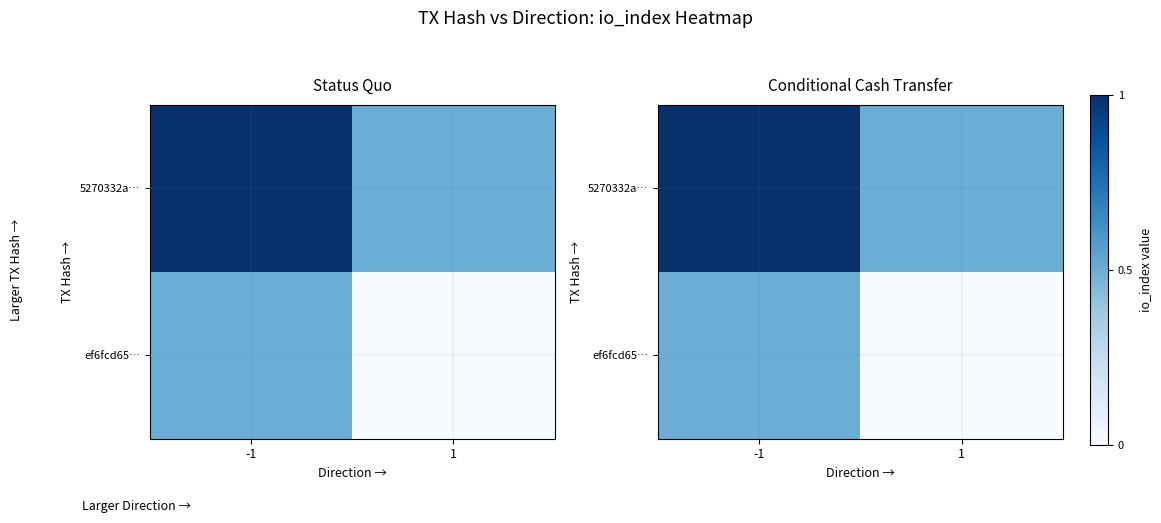

Rank the series by their average value, from highest to lowest.

5270332a…, ef6fcd65…